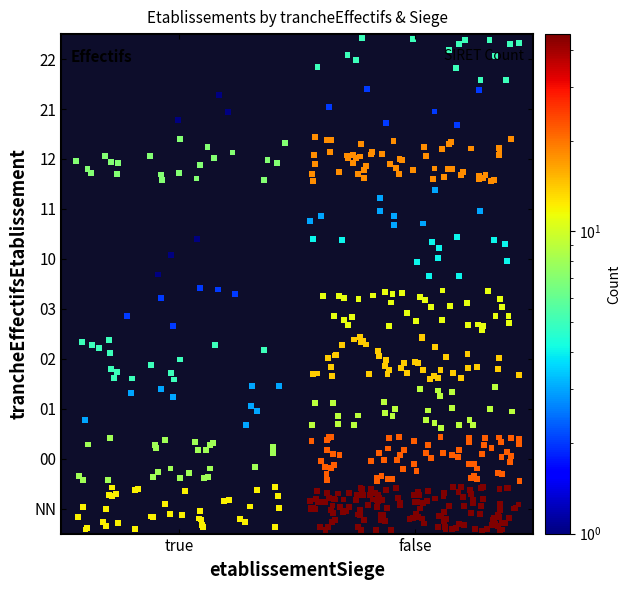

What is the maximum value shown in the chart?

45